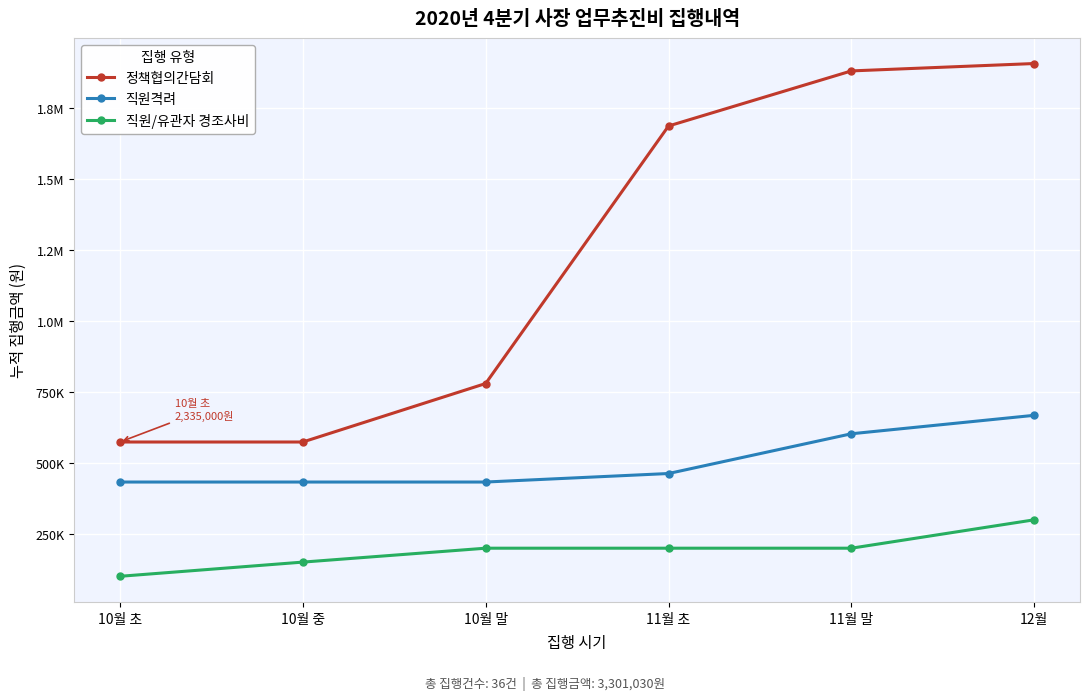

Does the chart have visible grid lines?

Yes